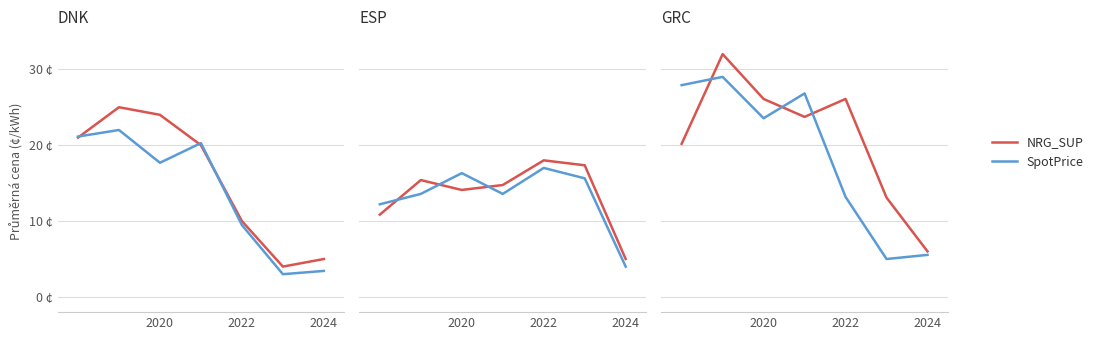

Rank the series by their average value, from lowest to highest.

SpotPrice, NRG_SUP